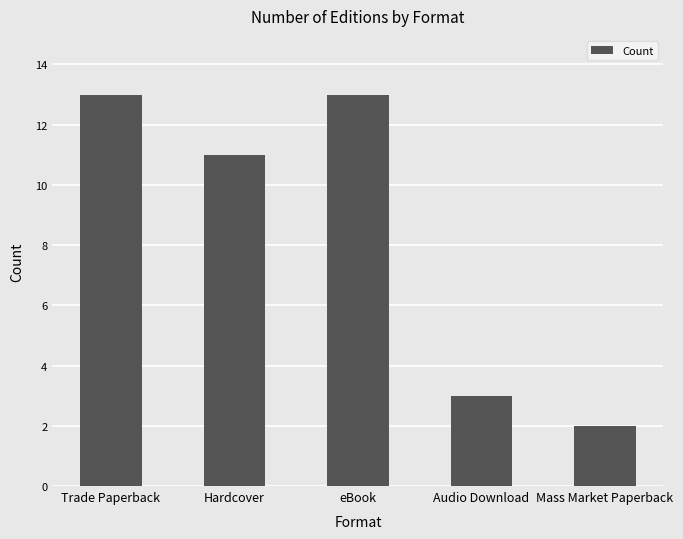

What is the greatest value displayed?

13